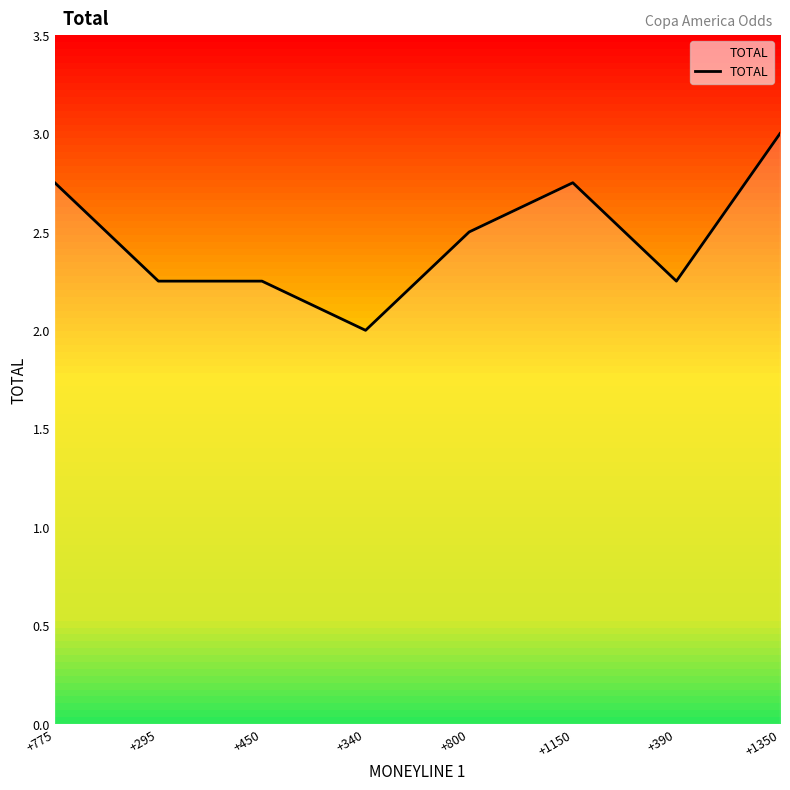

Is it true that the value at +1150 is 4.7?

False